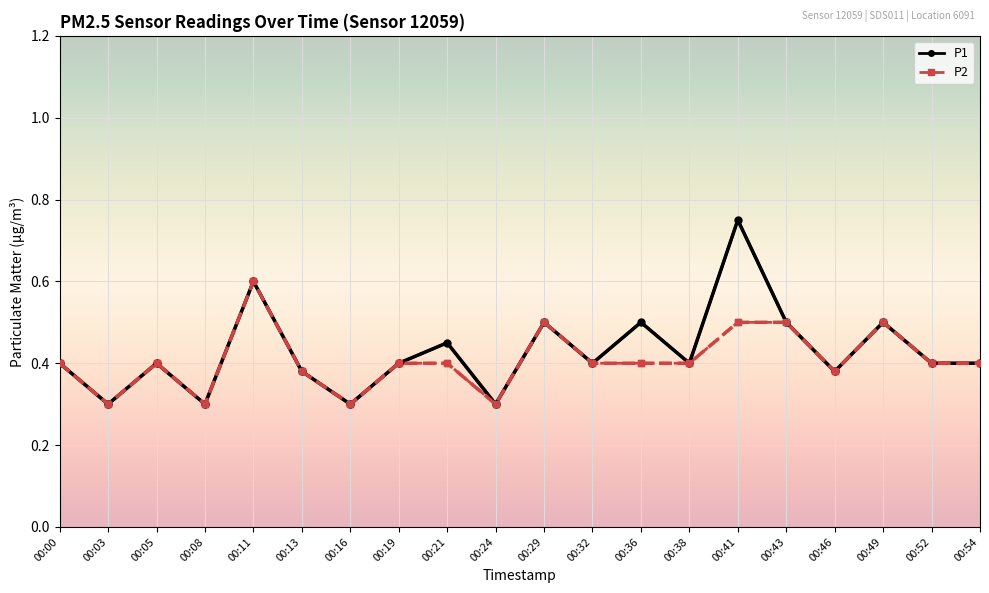

Rank the series by their maximum value, from lowest to highest.

P2, P1